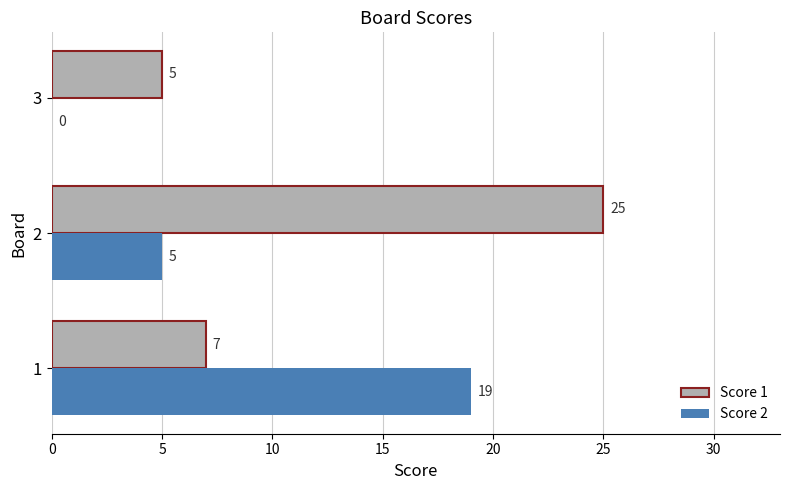

What are all the series names shown in the legend?

Score 1, Score 2